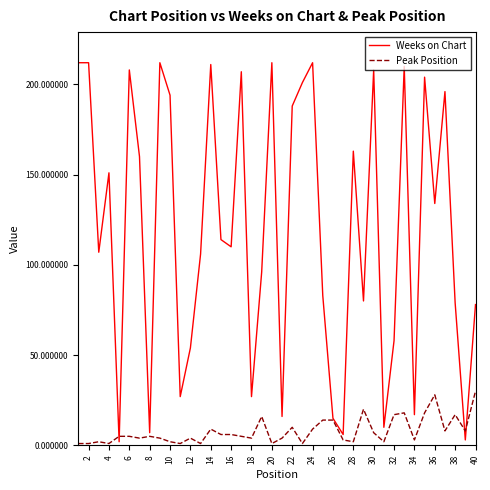

What are all the series names shown in the legend?

Weeks on Chart, Peak Position